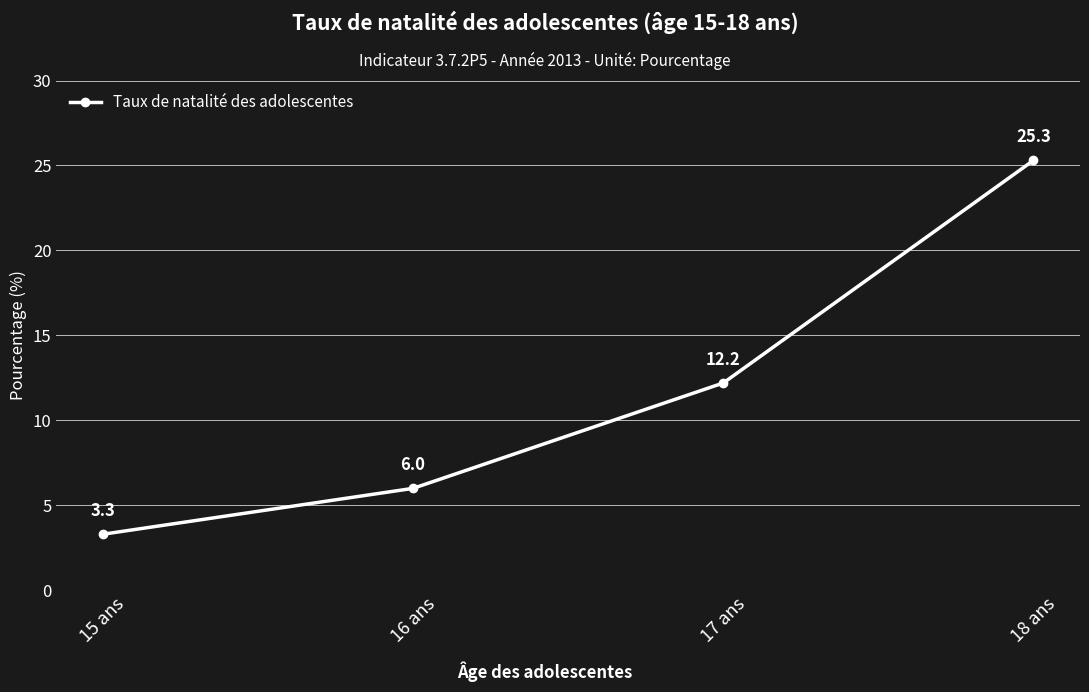

What is the maximum value shown in the chart?

25.3